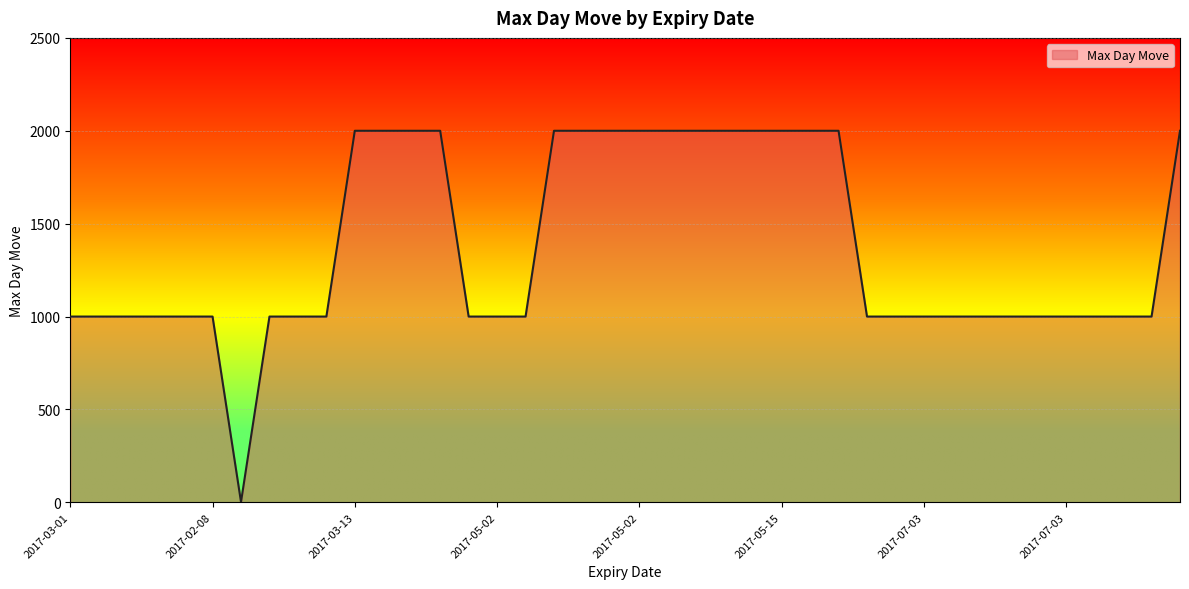

What is the difference between the maximum and minimum values?

1998